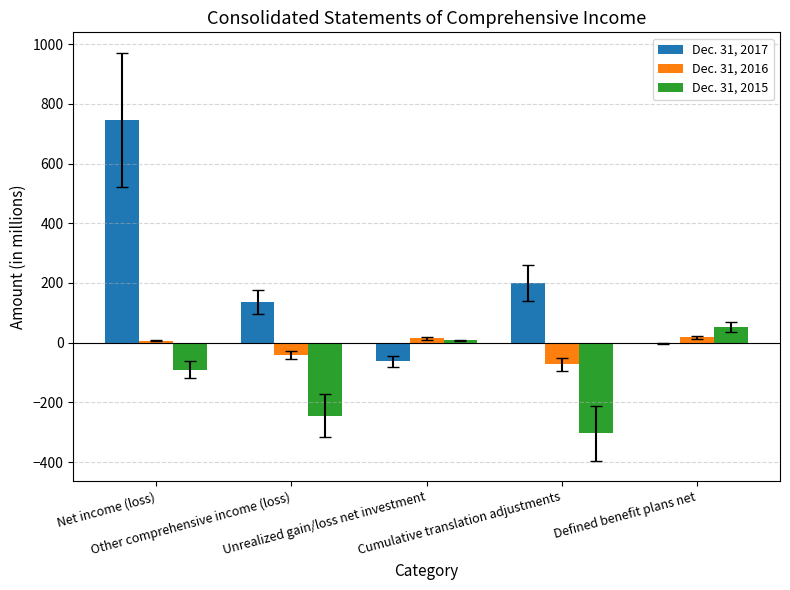

What are all the series names shown in the legend?

Dec. 31, 2017, Dec. 31, 2016, Dec. 31, 2015